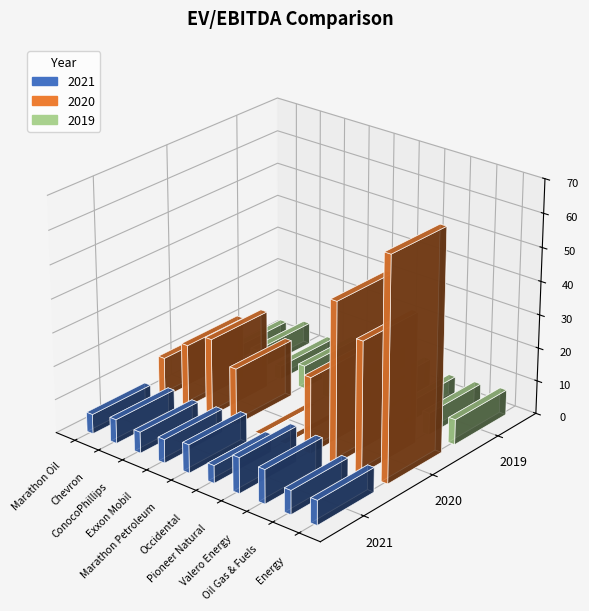

Are the bars horizontal?

No